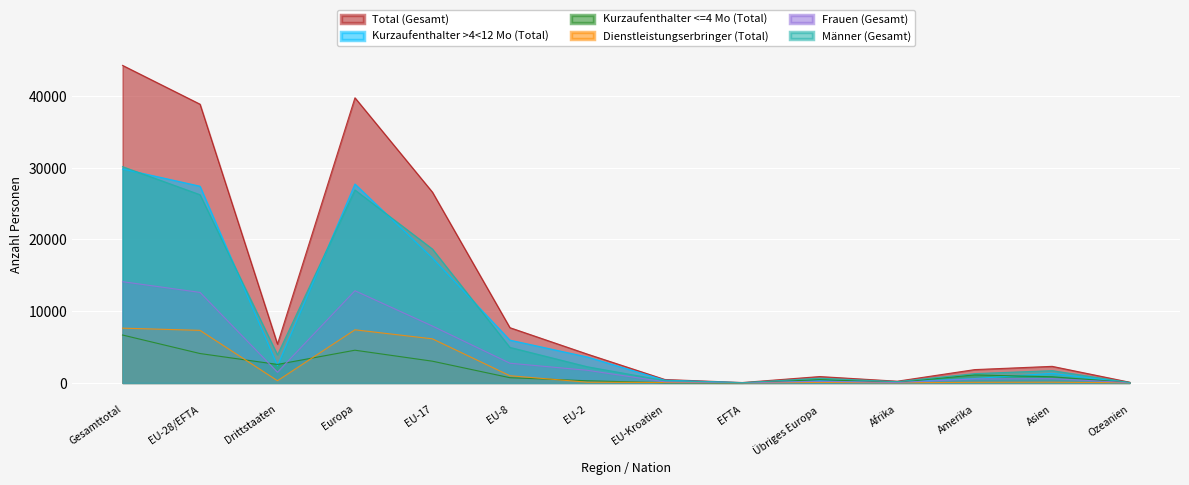

What is the difference between the highest and lowest values at Gesamttotal?

37587